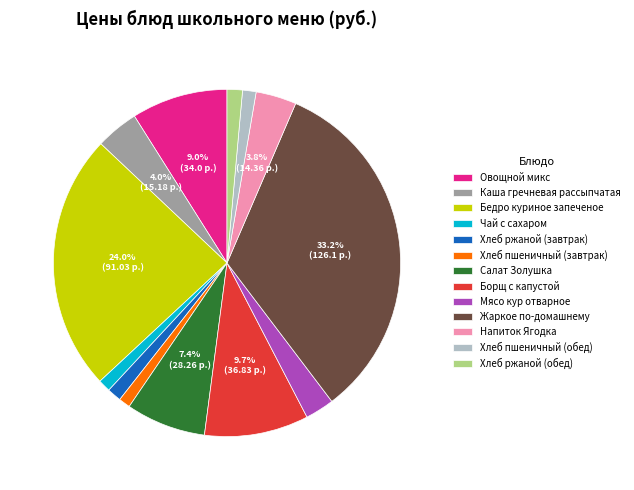

Is there any slice that represents more than half of the pie?

No